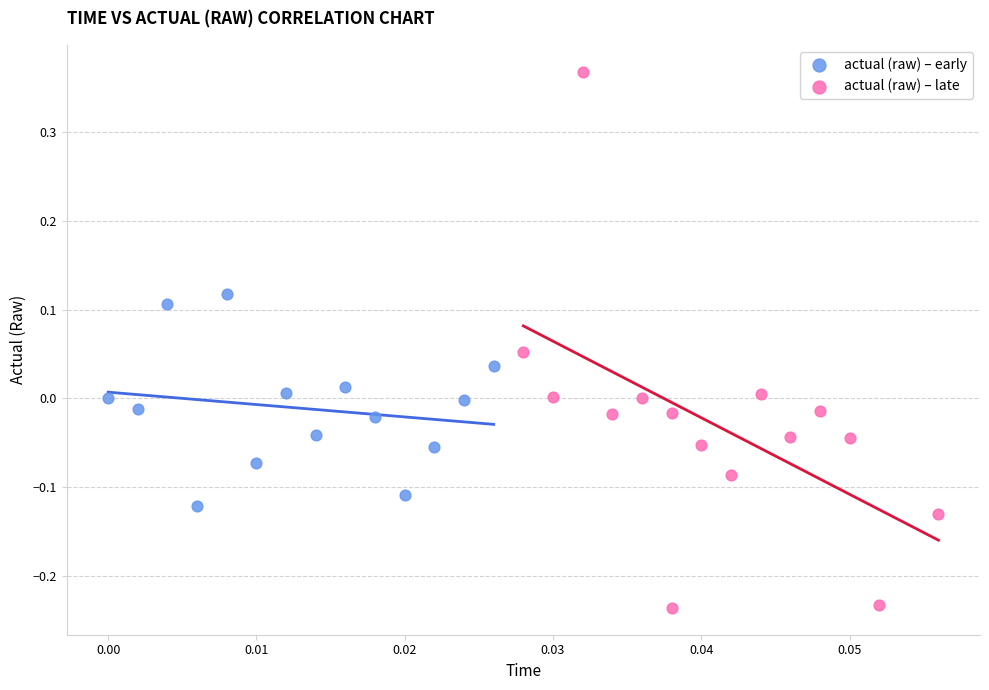

Which series reaches the minimum Y coordinate?

actual (raw) – late